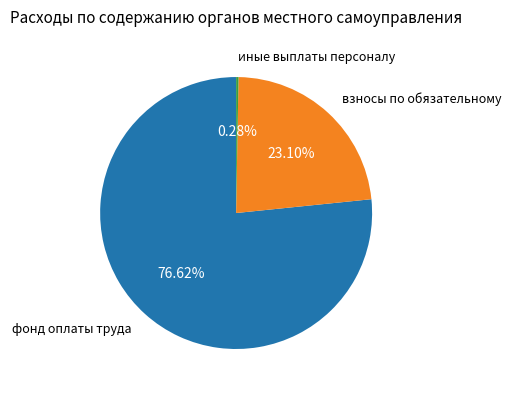

Does any single category account for the majority?

Yes